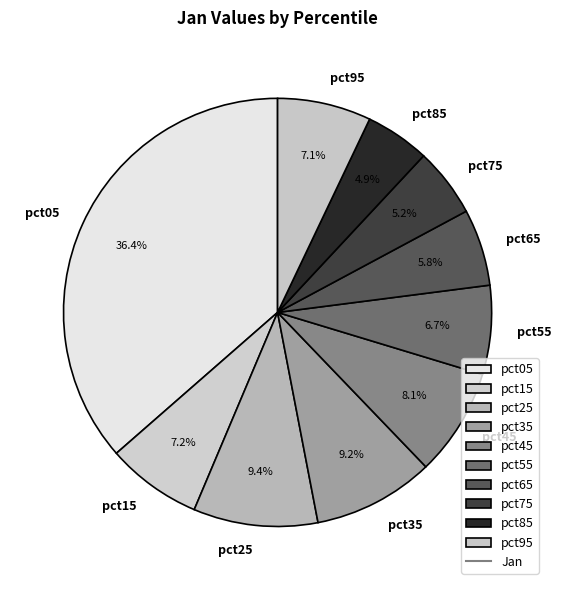

Which has a higher value, pct15 or pct75?

pct15